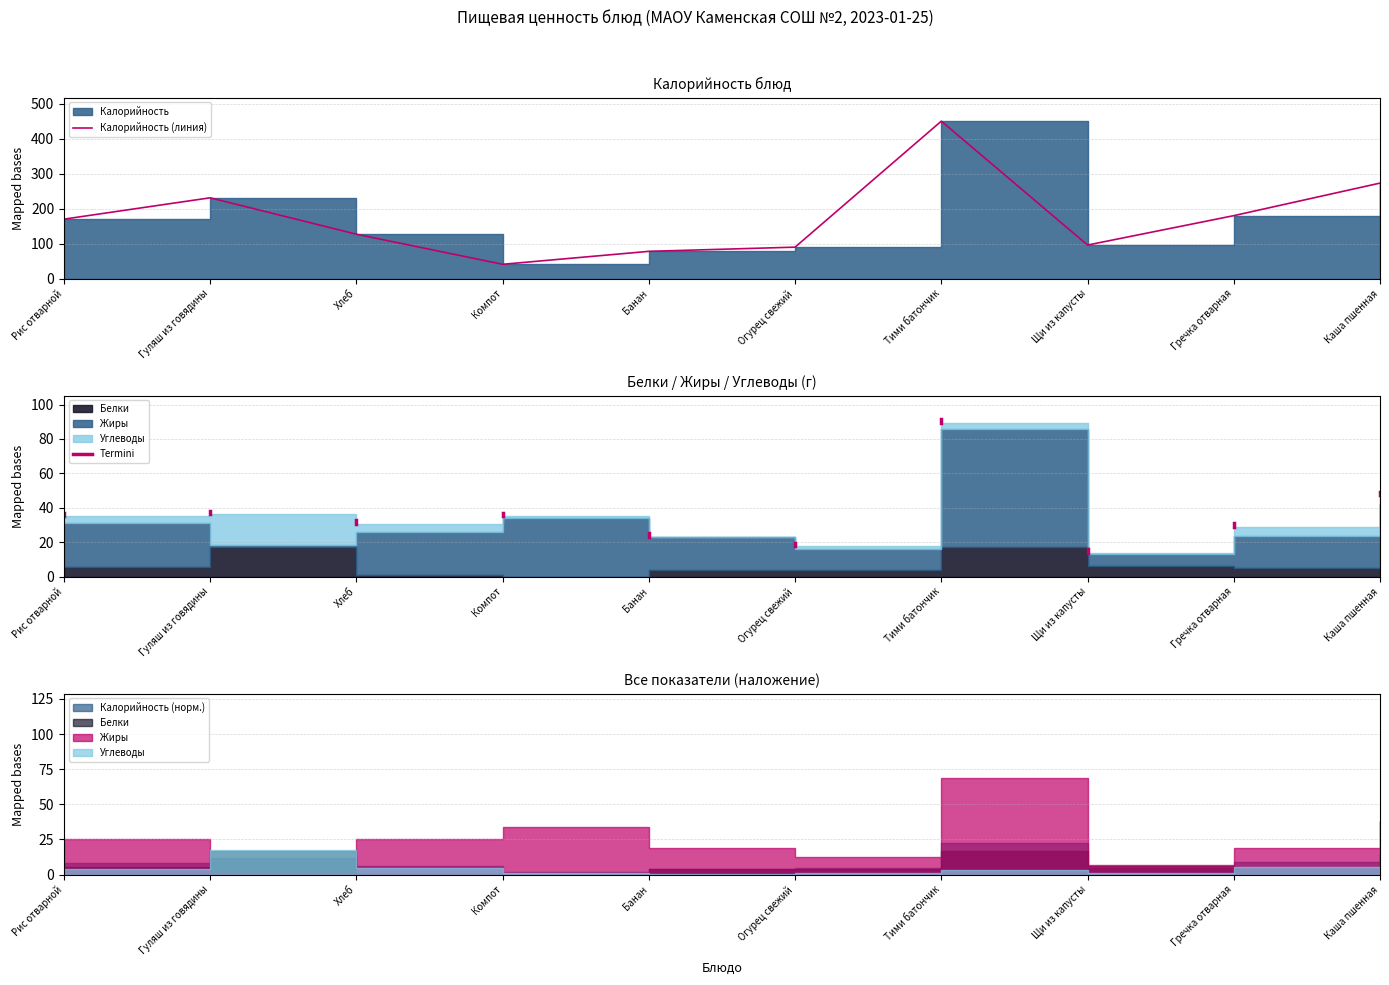

What is the minimum value for Жиры?

1.5